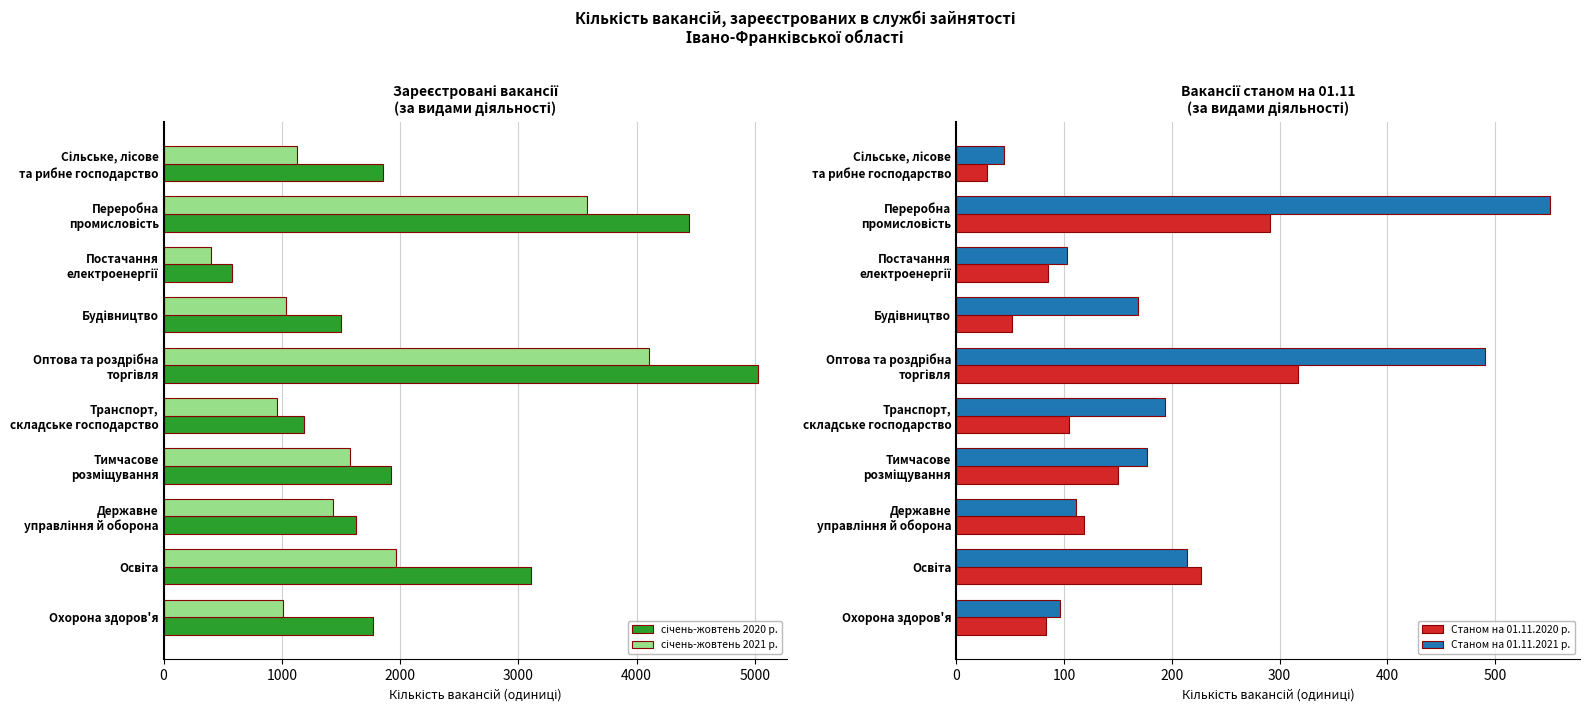

Reading right to left, list all the values displayed in this chart.

січень-жовтень 2020 р.: 1771	3108	1624	1919	1185	5025	1500	581	4445	1857
січень-жовтень 2021 р.: 1012	1968	1431	1577	961	4105	1033	404	3577	1124
Станом на 01.11.2020 р.: 83	227	119	150	105	317	52	85	291	29
Станом на 01.11.2021 р.: 96	214	111	177	194	490	169	103	551	44